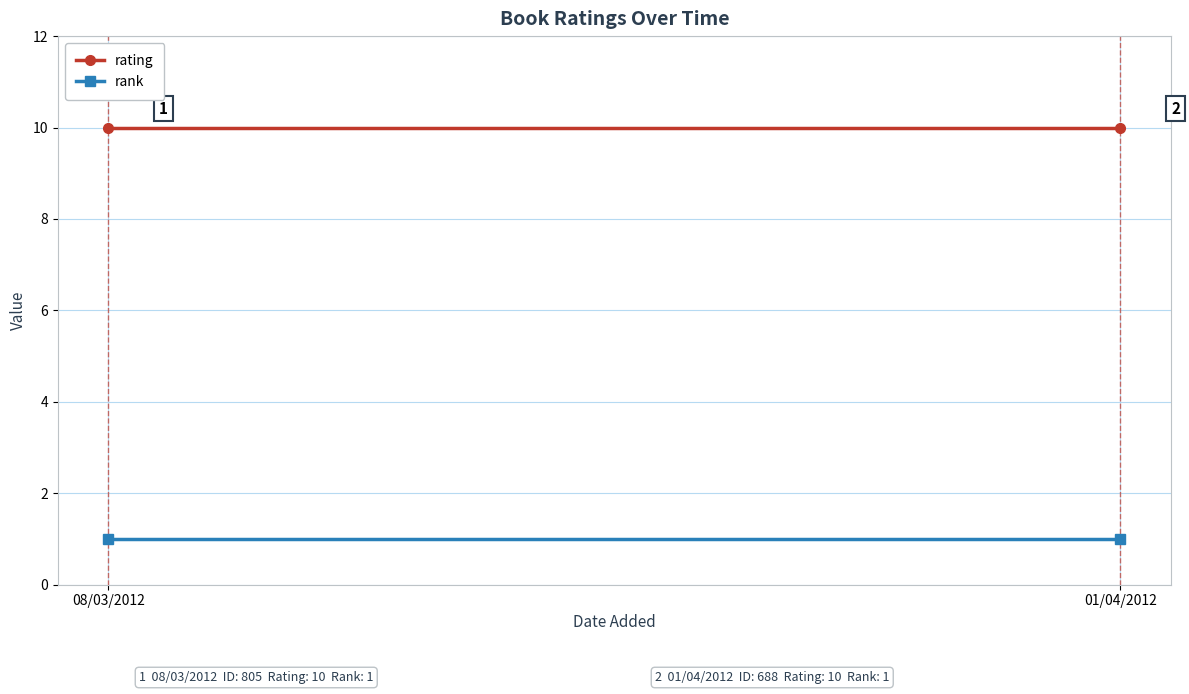

What value does the rating series have at 01/04/2012?

10